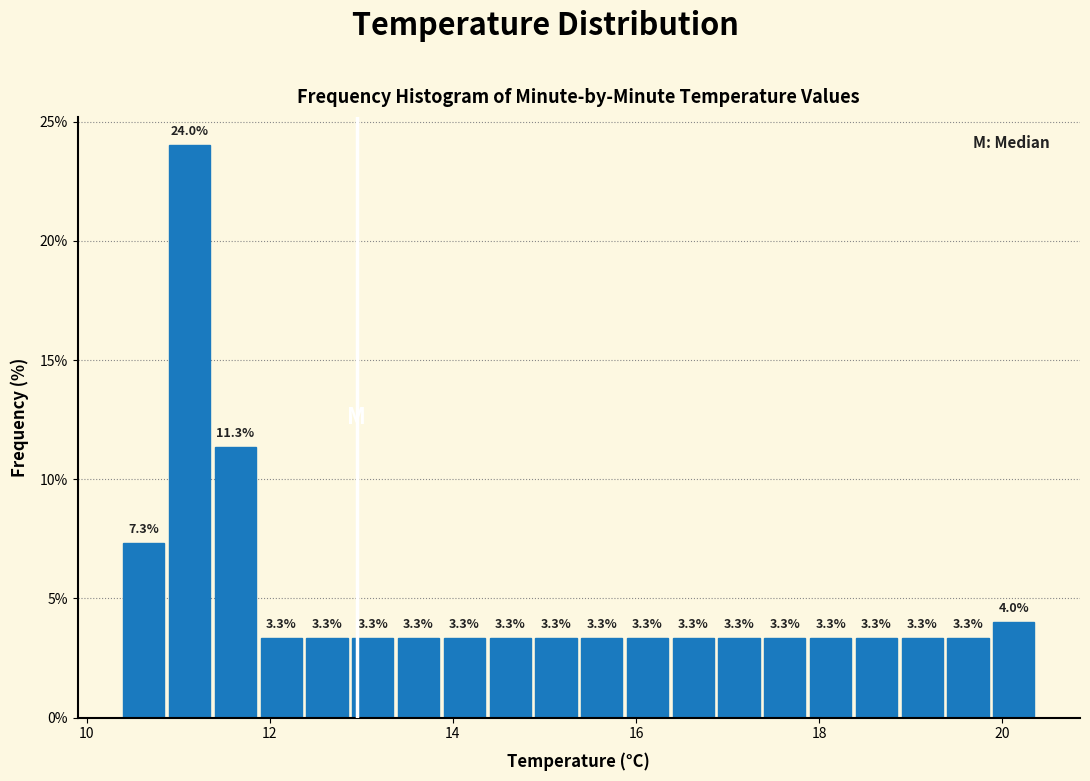

Read against the x-axis, roughly where is the centre of the tallest bar?

11.2